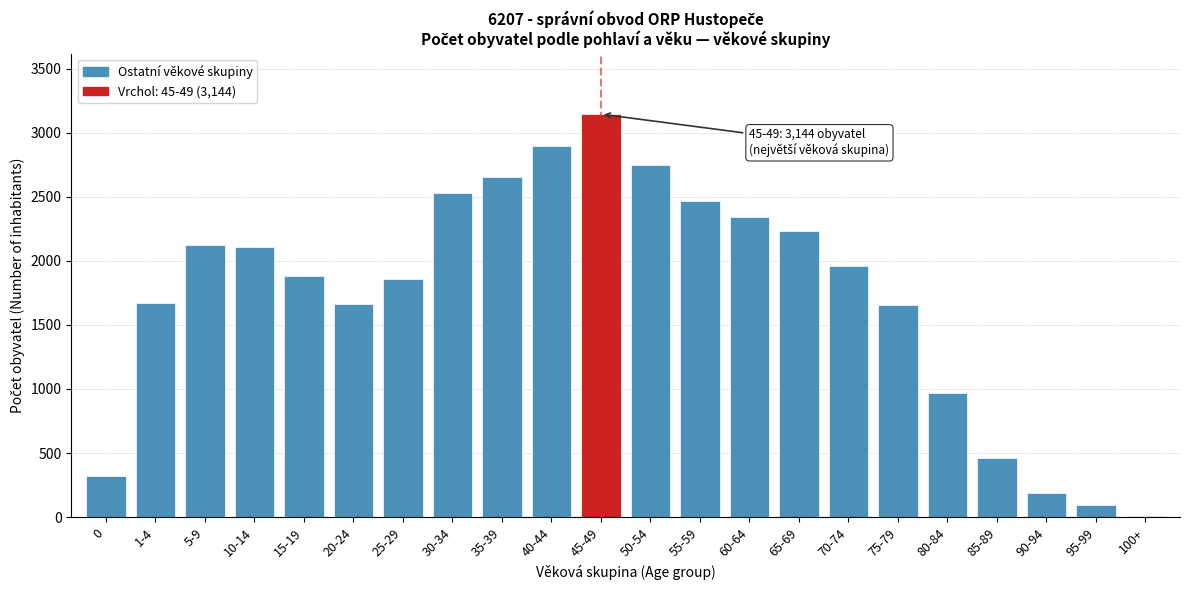

Between 75-79 and 30-34, which is larger?

30-34